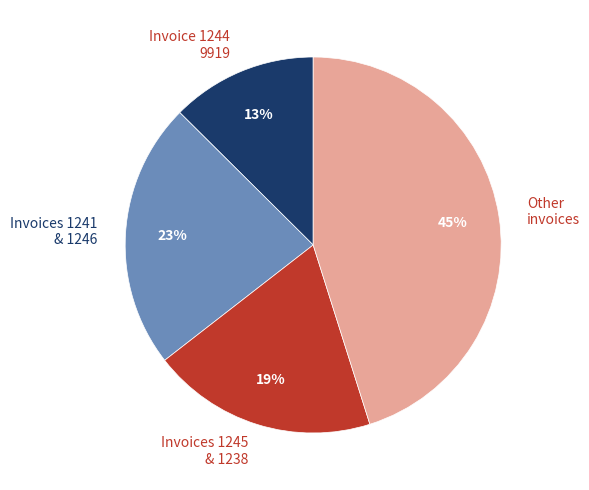

Is the sum of Invoice 1244 9919 and Invoices 1241 & 1246 greater than half?

No